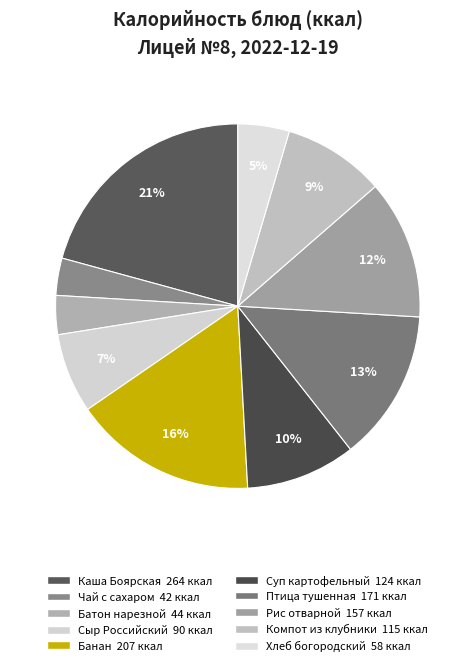

What is the largest slice in the pie chart?

Каша Боярская